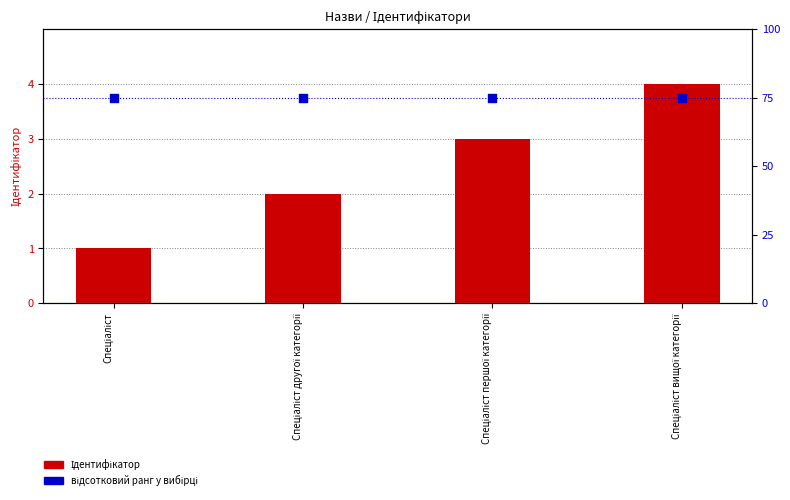

Which series contains the lowest Y value?

Ідентифікатор